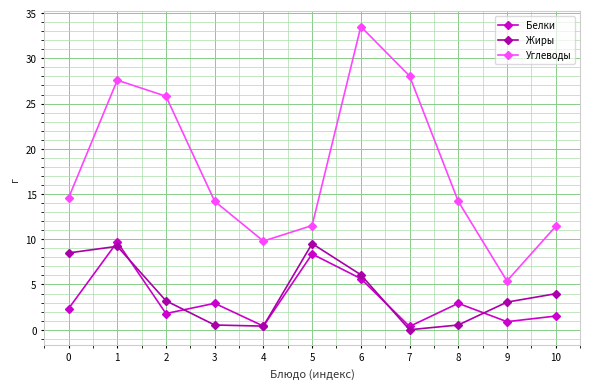

Which series has the largest total across all categories?

Углеводы